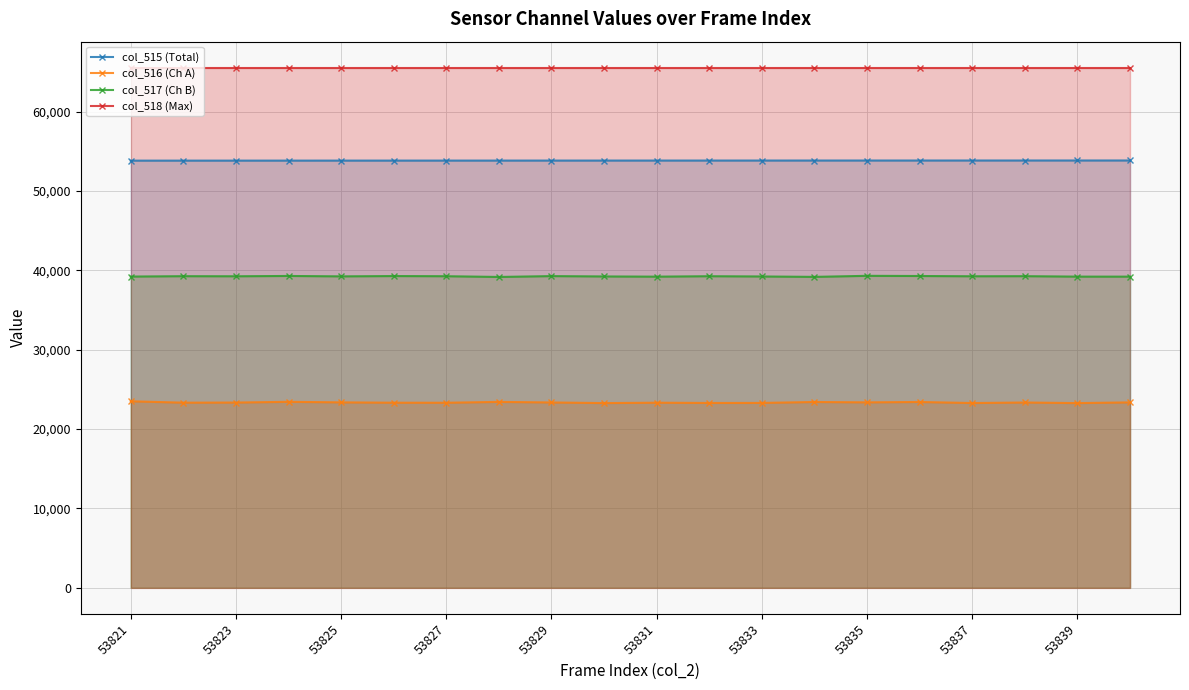

Reading left to right, extract all data points from this chart.

col_515 (Total): 53821	53822	53823	53824	53825	53826	53827	53828	53829	53830	53831	53832	53833	53834	53835	53836	53837	53838	53839	53840
col_516 (Ch A): 23499	23324	23340	23431	23364	23320	23315	23422	23351	23273	23321	23288	23293	23410	23364	23411	23279	23346	23272	23361
col_517 (Ch B): 39214	39262	39251	39290	39239	39278	39257	39165	39272	39228	39203	39258	39225	39175	39307	39284	39251	39263	39207	39205
col_518 (Max): 65535	65535	65535	65535	65535	65535	65535	65535	65535	65535	65535	65535	65535	65535	65535	65535	65535	65535	65535	65535